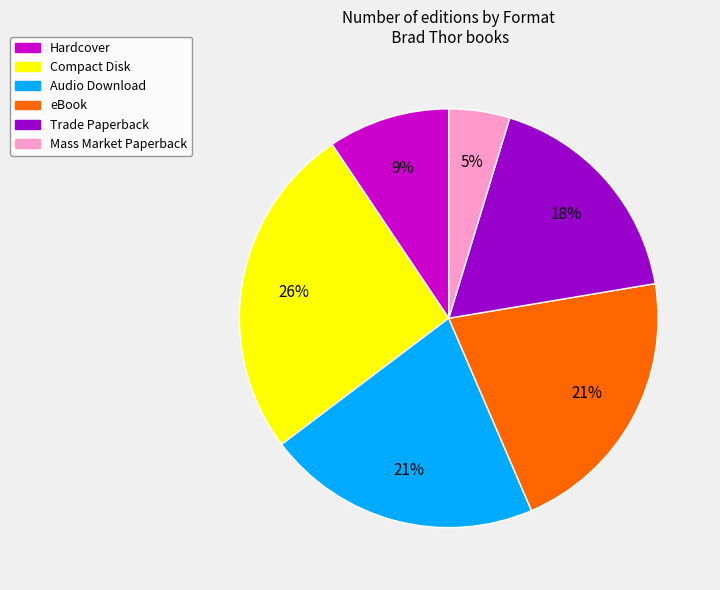

What is the largest slice in the pie chart?

Compact Disk